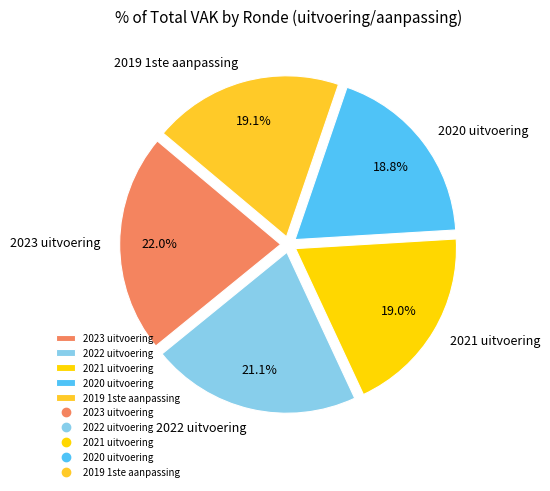

Is there a majority slice in this chart?

No